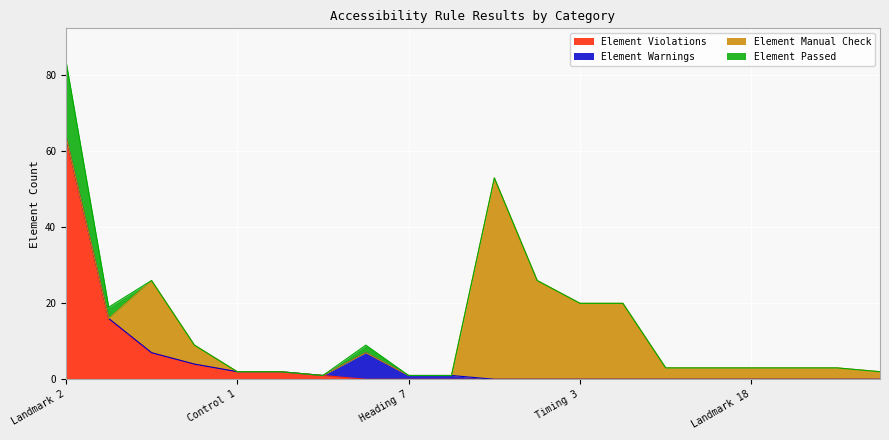

Where is the first local maximum for Element Passed?

Link 2